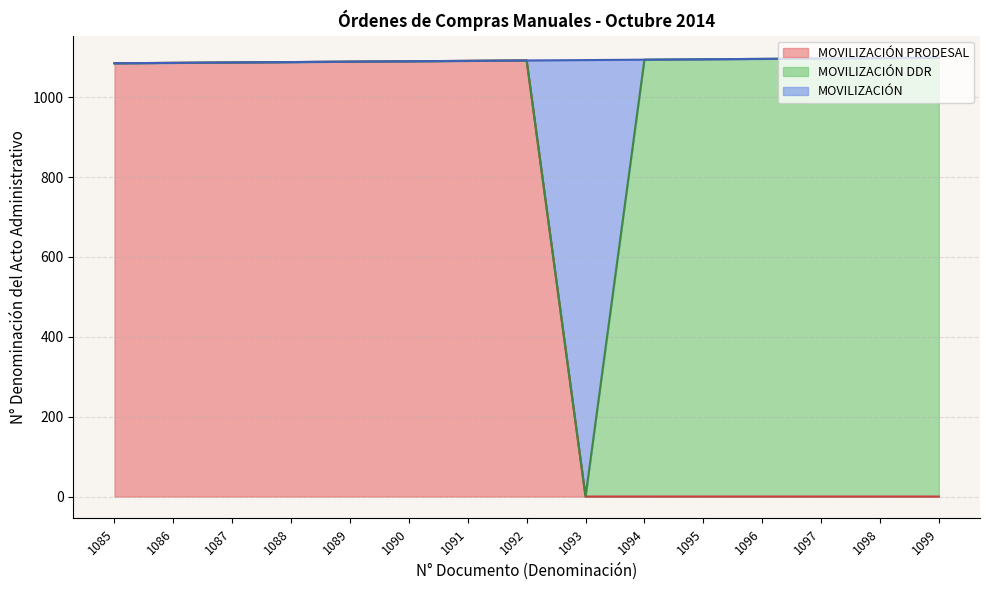

Which has a higher value, 1096 or 1086?

1086